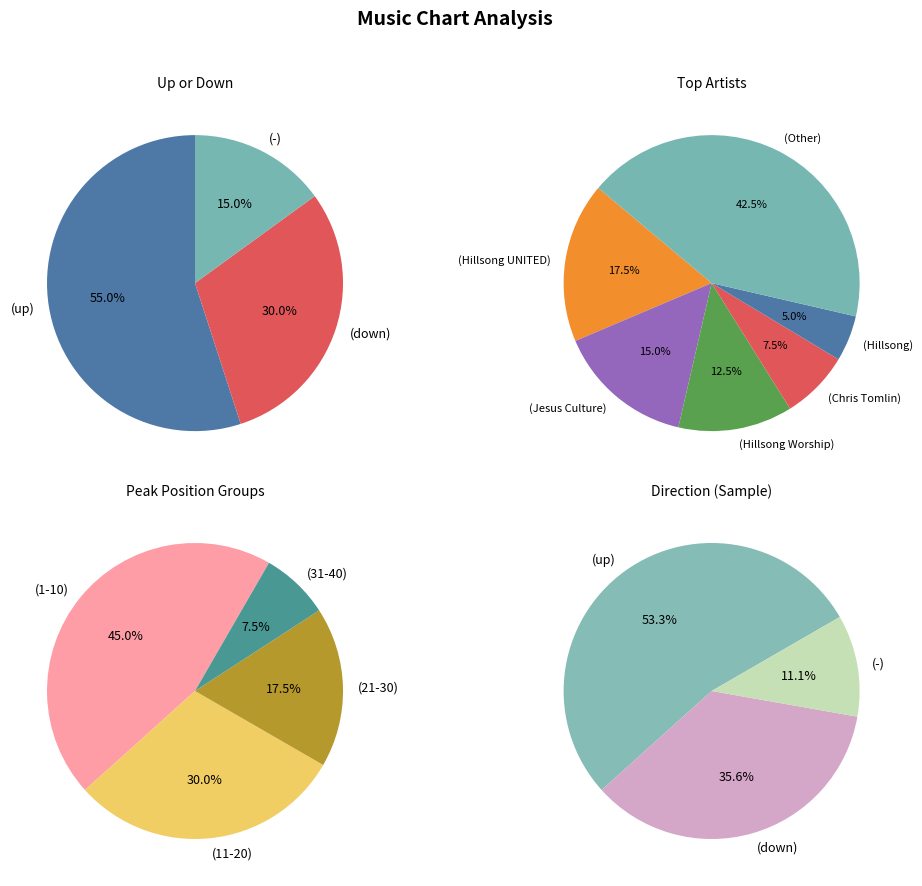

Rank the categories by value from lowest to highest.

-, down, up